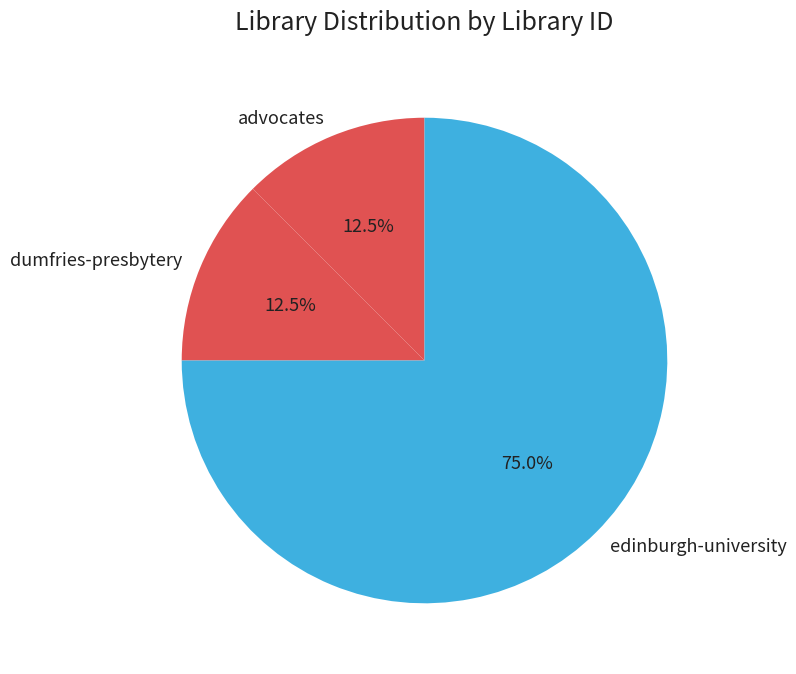

Is advocates the majority of the pie?

No